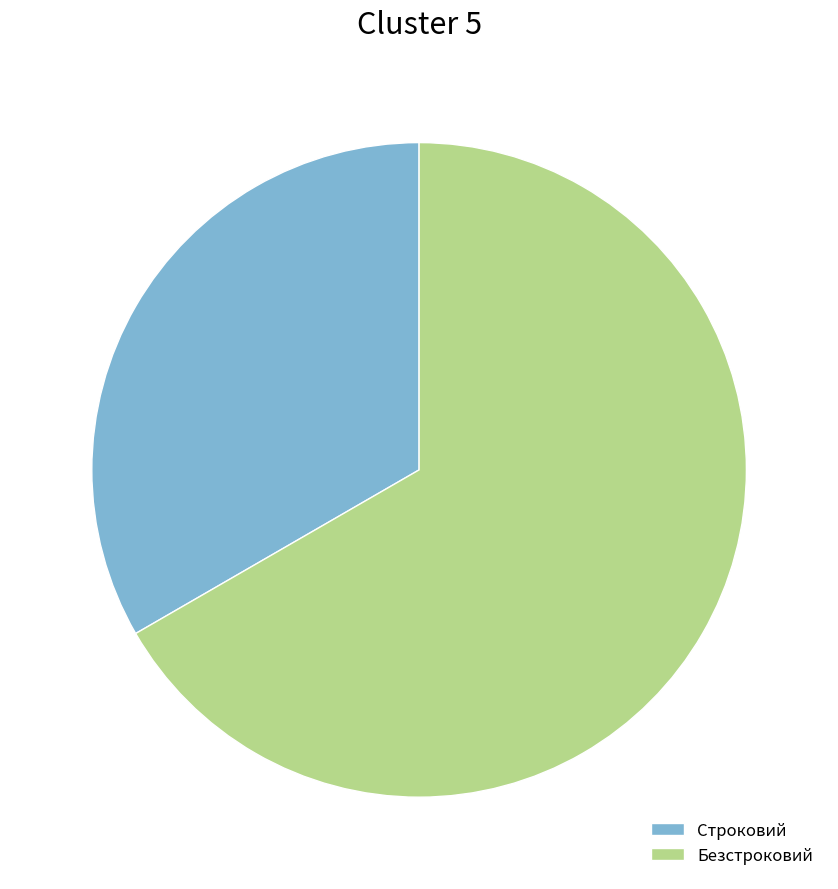

What is the largest slice in the pie chart?

Безстроковий